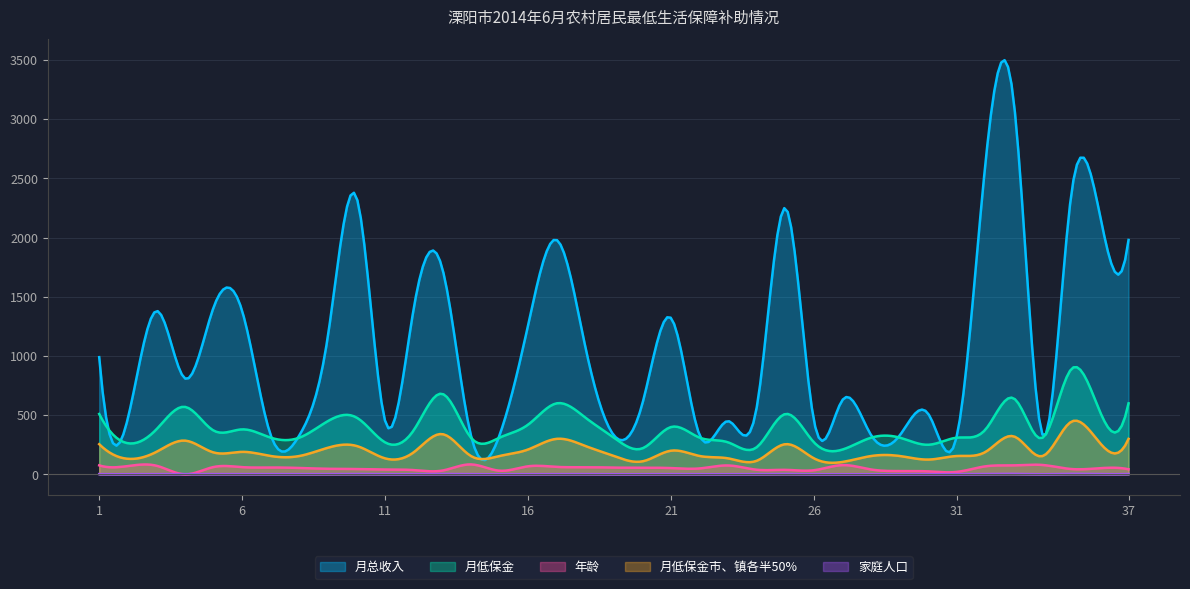

Which series has the largest total across all categories?

月总收入